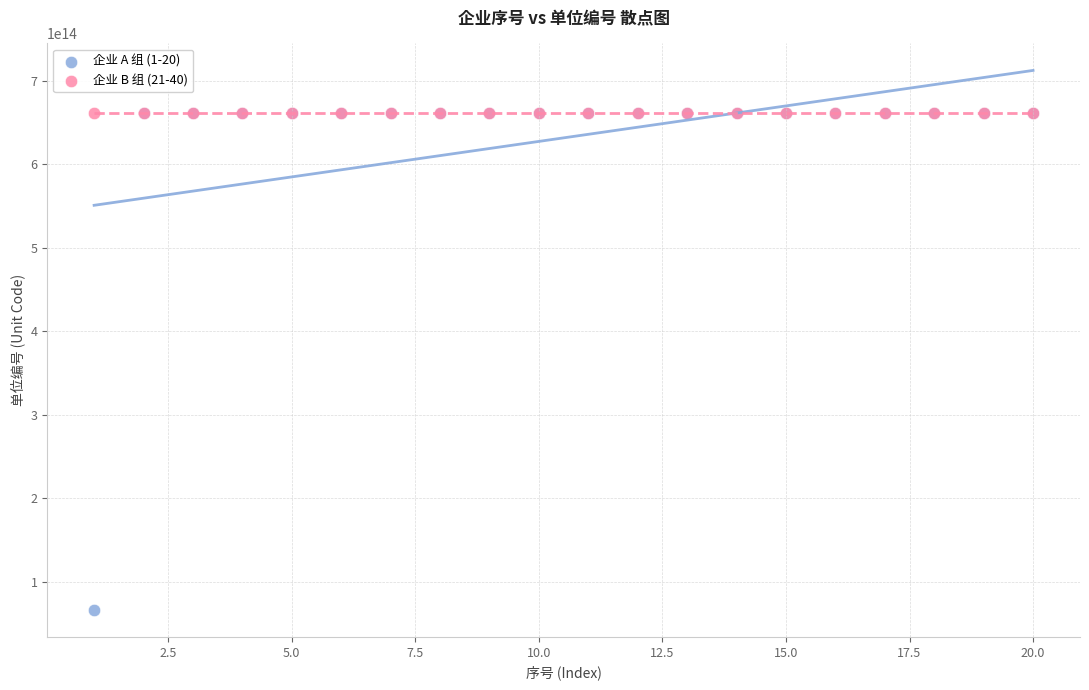

Which series contains the lowest Y value?

企业 A 组 (1-20)